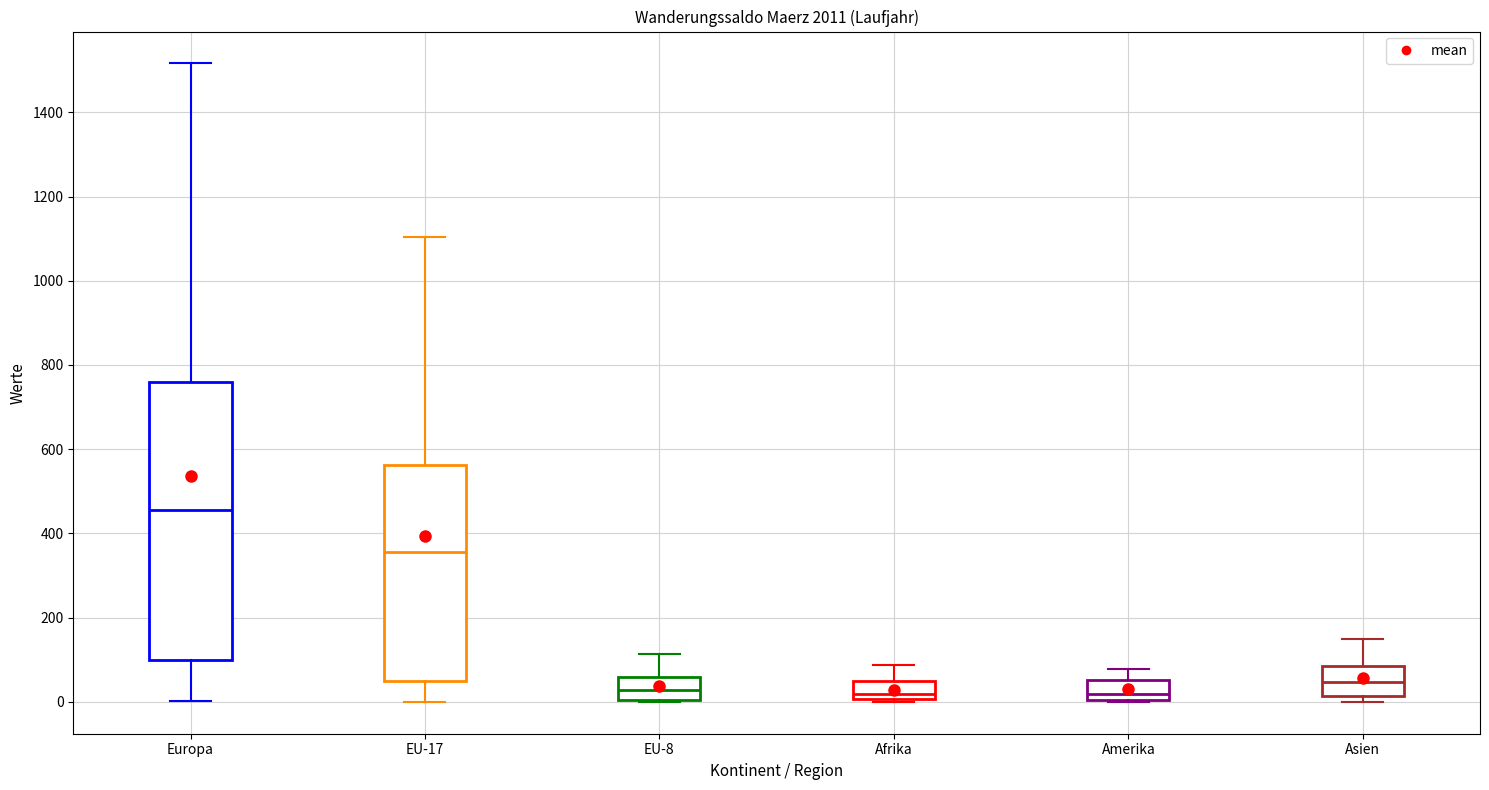

Reading left to right, read every box against the y-axis: the position of its median line, the range the box covers, and the ends of its whiskers. The values are not printed on the chart, so give them approximately, as read against the axis.

Europa: median 460, box 100 to 760, whiskers 0 to 1520
EU-17: median 360, box 40 to 560, whiskers 0 to 1100
EU-8: median 20, box 0 to 60, whiskers 0 to 120
Afrika: median 20, box 0 to 40, whiskers 0 to 80
Amerika: median 20, box 0 to 60, whiskers 0 to 80
Asien: median 40, box 20 to 80, whiskers 0 to 160